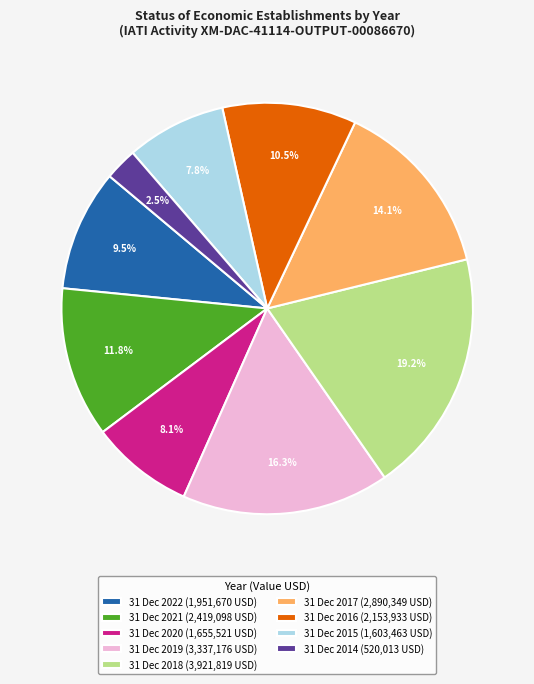

To the nearest percent, what is the difference between the largest and smallest slice percentages?

17%